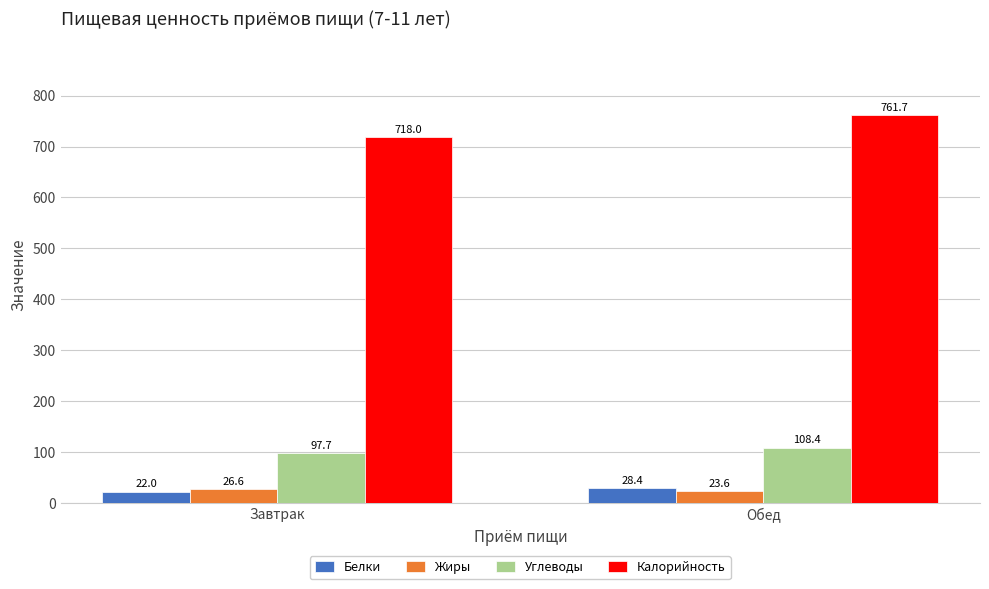

Rank the series by their maximum value, from highest to lowest.

Калорийность, Углеводы, Белки, Жиры